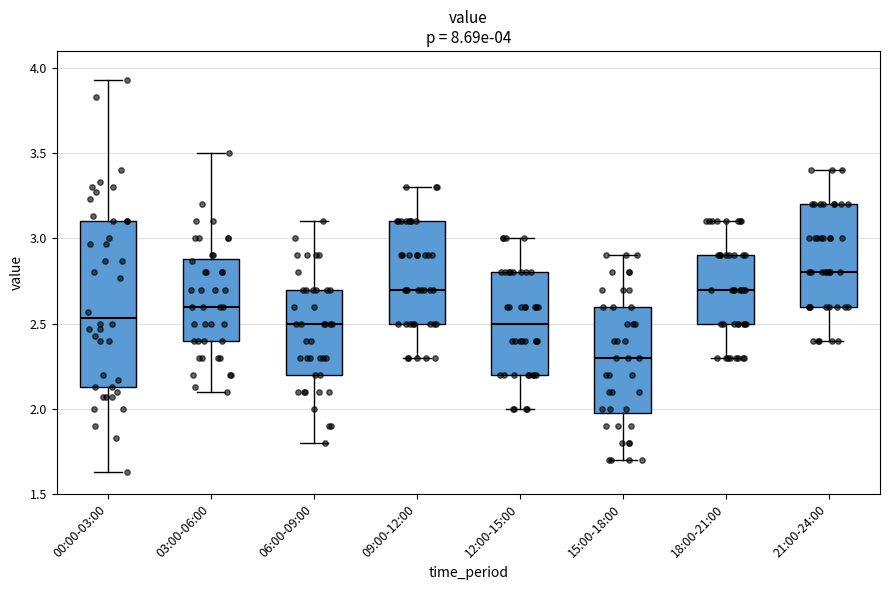

Which box has the highest median line?

21:00-24:00